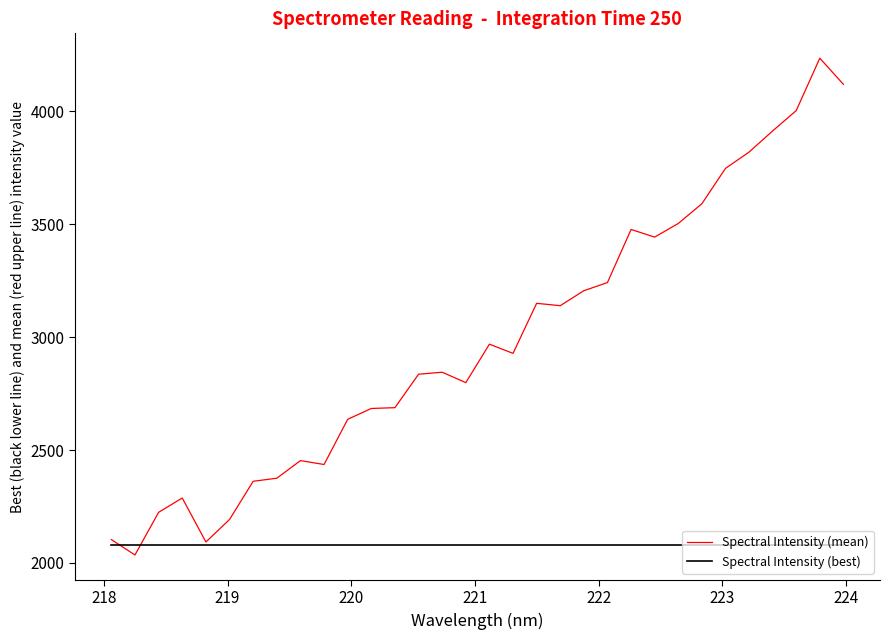

What is the highest value of the Spectral Intensity (mean) series?

4235.2